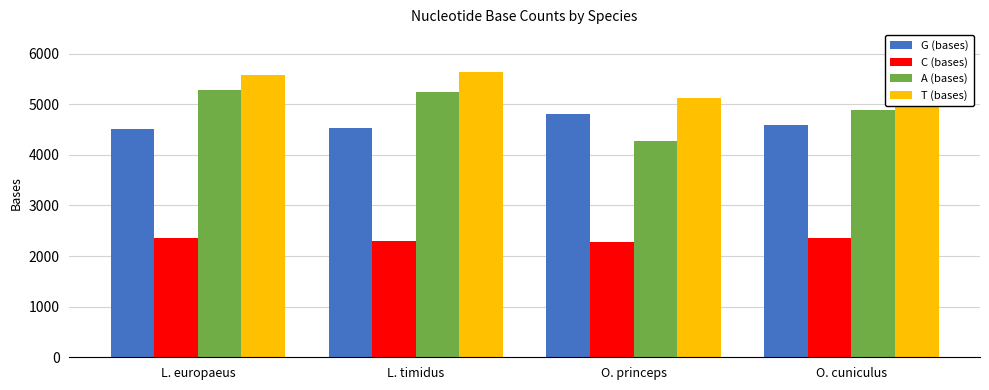

What is the difference between the highest and lowest values at L. timidus?

3338